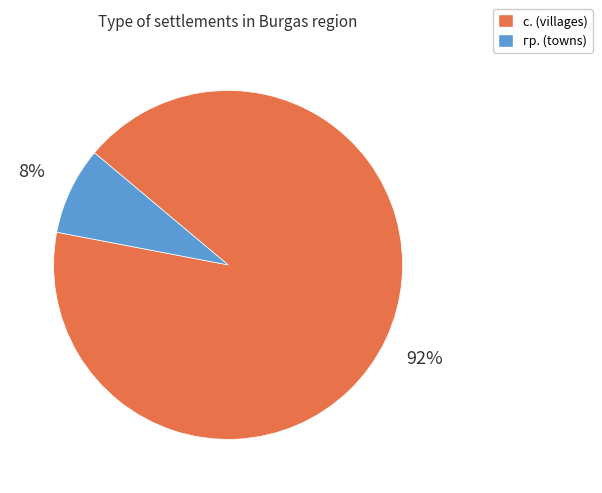

To the nearest percent, what percentage of the pie is гр.?

8%